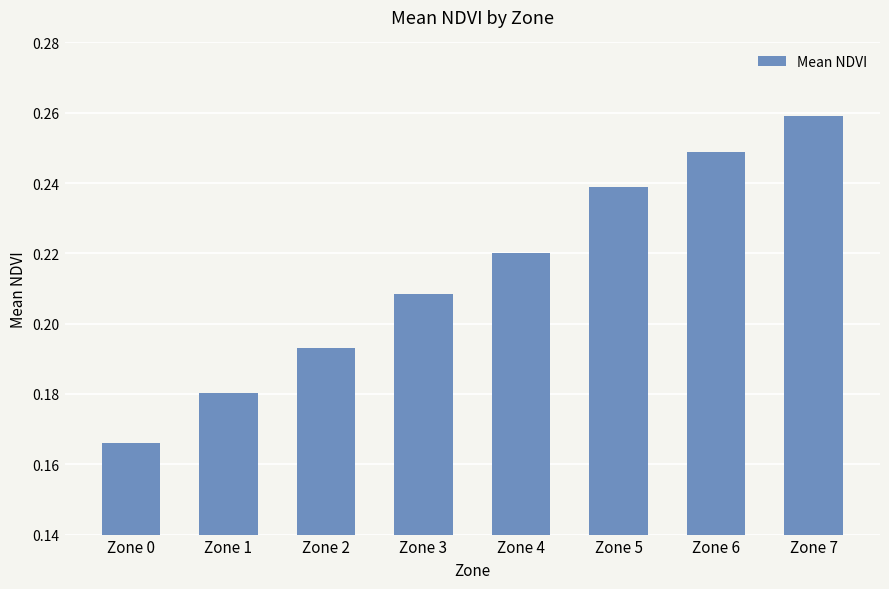

The chart shows a value of 0.1 at Zone 6. True or false?

False